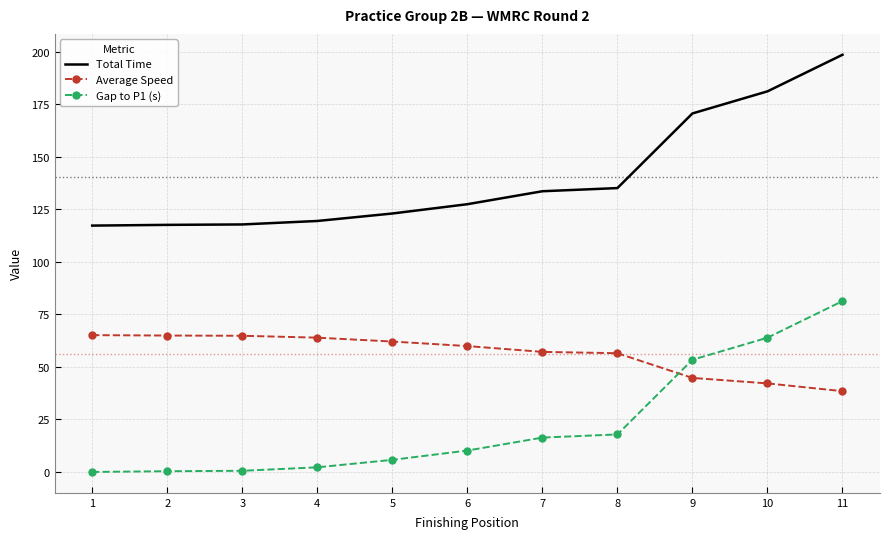

True or false: Gap to P1 (s) and Average Speed cross at least once.

True